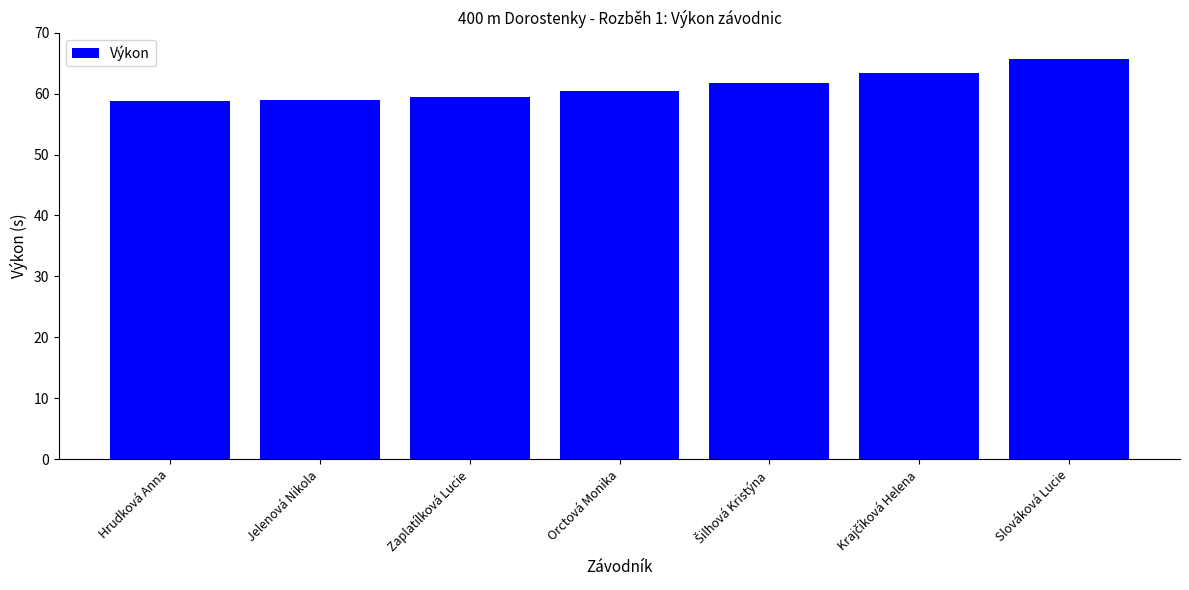

What is the value of the 6th bar from the left?

63.4